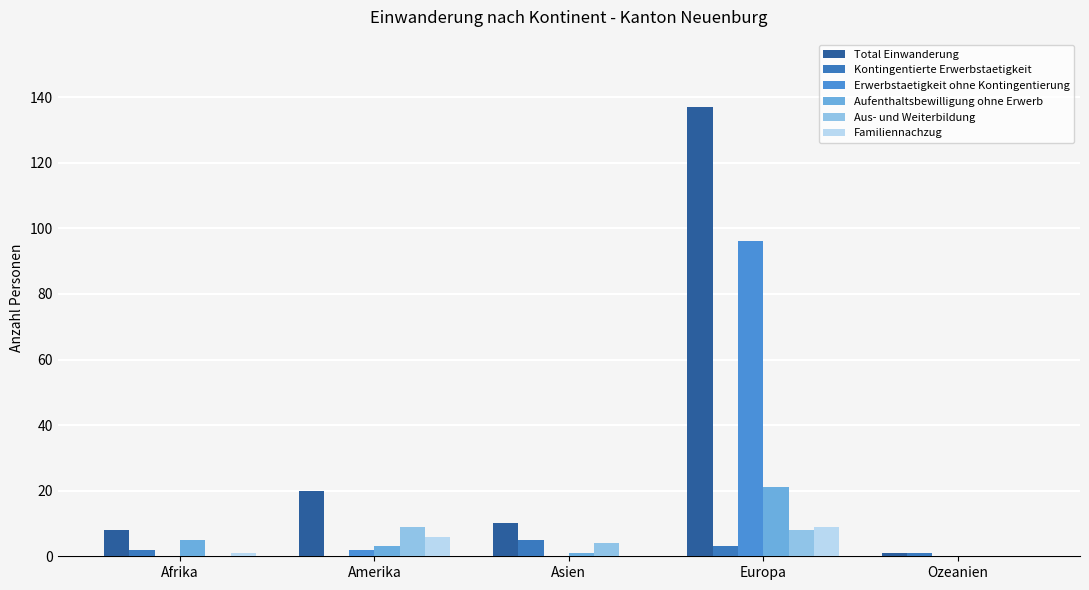

What is the sum of all Aus- und Weiterbildung values?

21